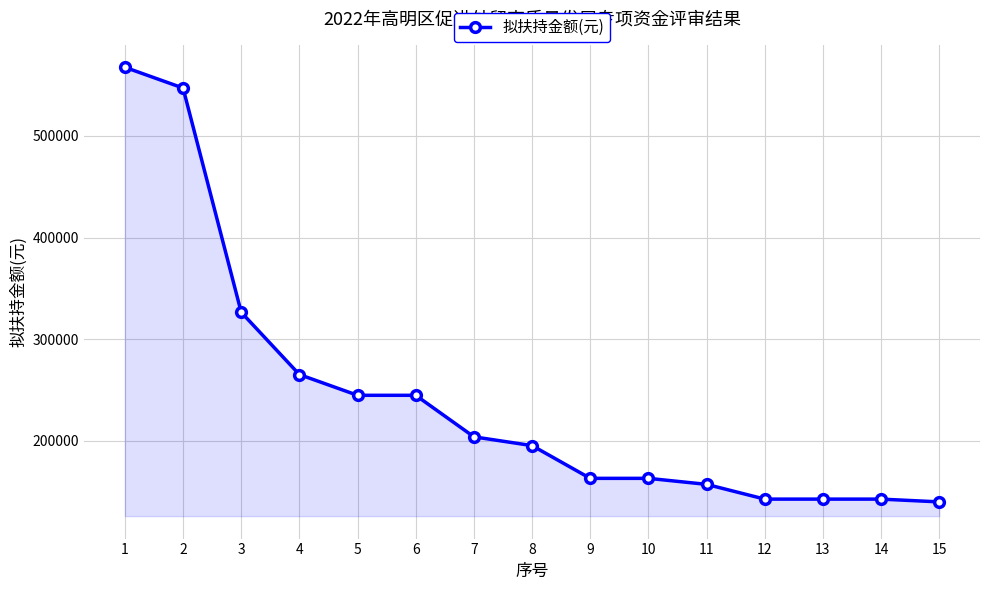

How many values are below 195445?

7